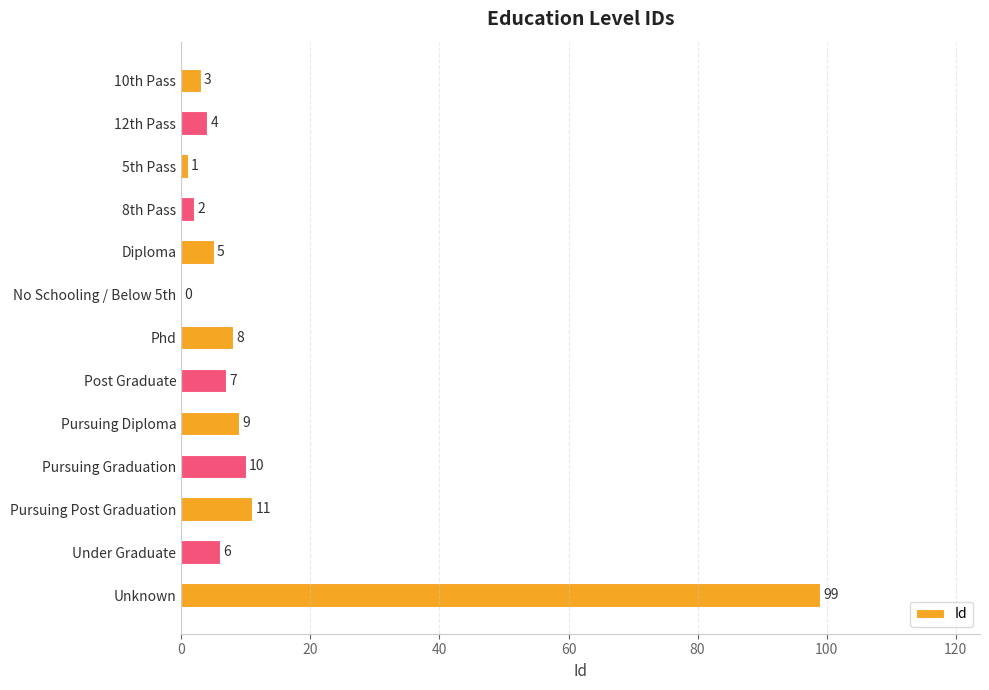

Where is the data nearest to the value 49?

Pursuing Post Graduation